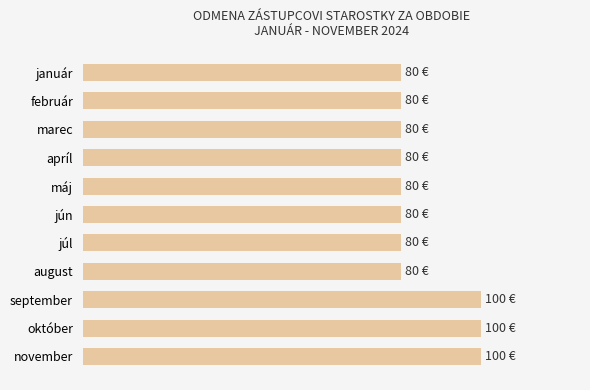

What is the sum of all values?

940